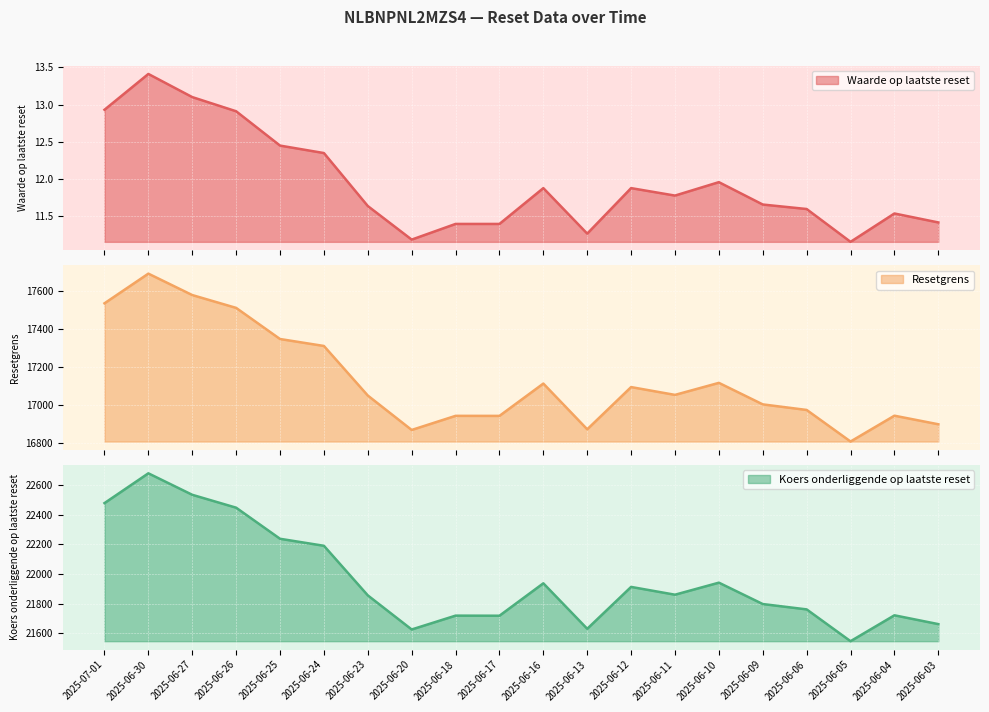

Reading left to right, extract all data points from this chart.

Waarde op laatste reset: 12.9	13.4	13.1	12.9	12.4	12.3	11.6	11.2	11.4	11.4	11.9	11.3	11.9	11.8	12.0	11.7	11.6	11.2	11.5	11.4
Resetgrens: 17532.9	17689.1	17576.4	17508.9	17345.2	17308.6	17047.9	16866.9	16941.1	16940.9	17110.9	16870.4	17092.4	17051.3	17114.6	17001.4	16972.1	16806.1	16941.9	16896.8
Koers onderliggende op laatste reset: 22478.1	22679.0	22534.2	22447.3	22237.7	22190.5	21856.3	21626.4	21719.7	21719.1	21937.6	21631.0	21913.3	21860.8	21941.9	21797.9	21761.8	21547.4	21721.9	21662.6